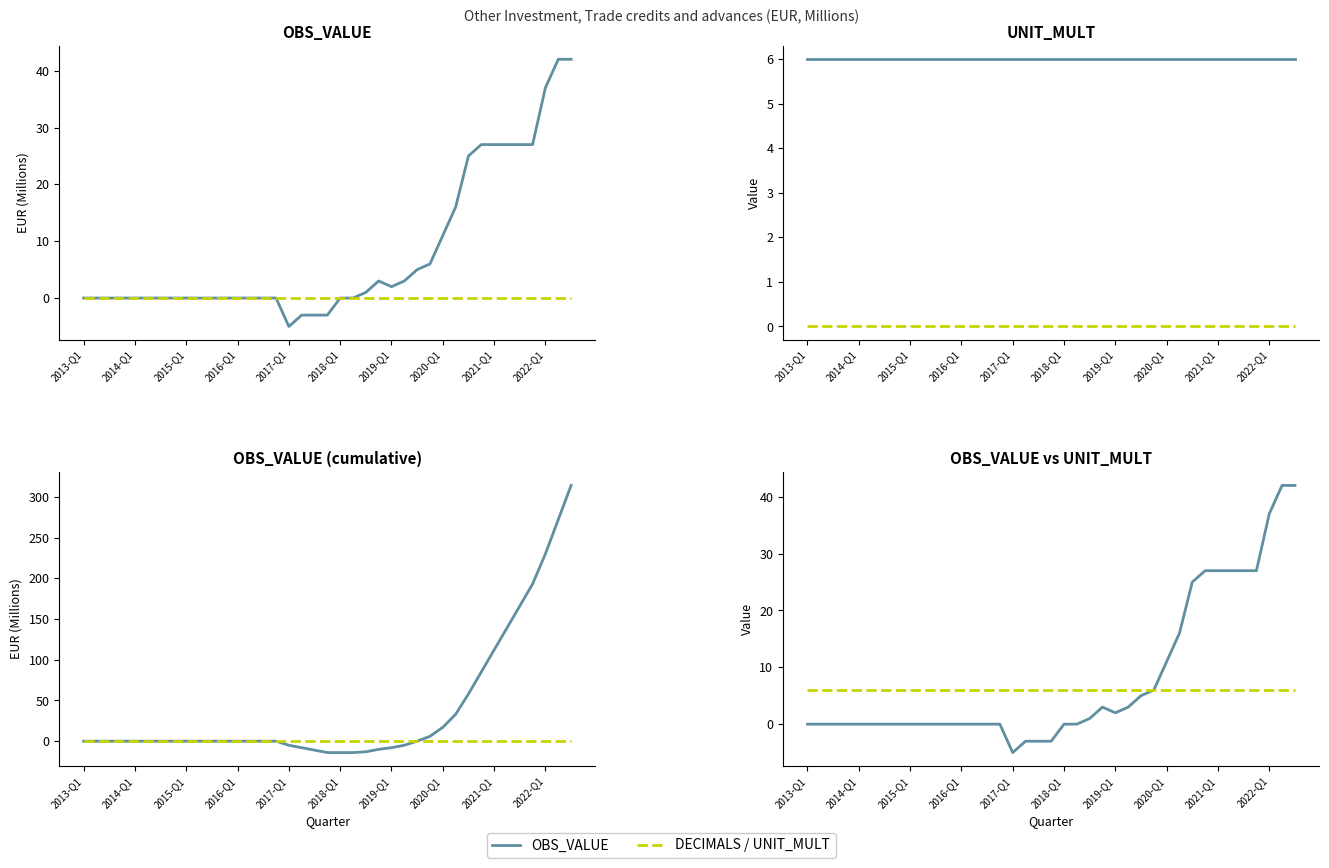

True or false: UNIT_MULT and OBS_VALUE intersect in this chart.

False